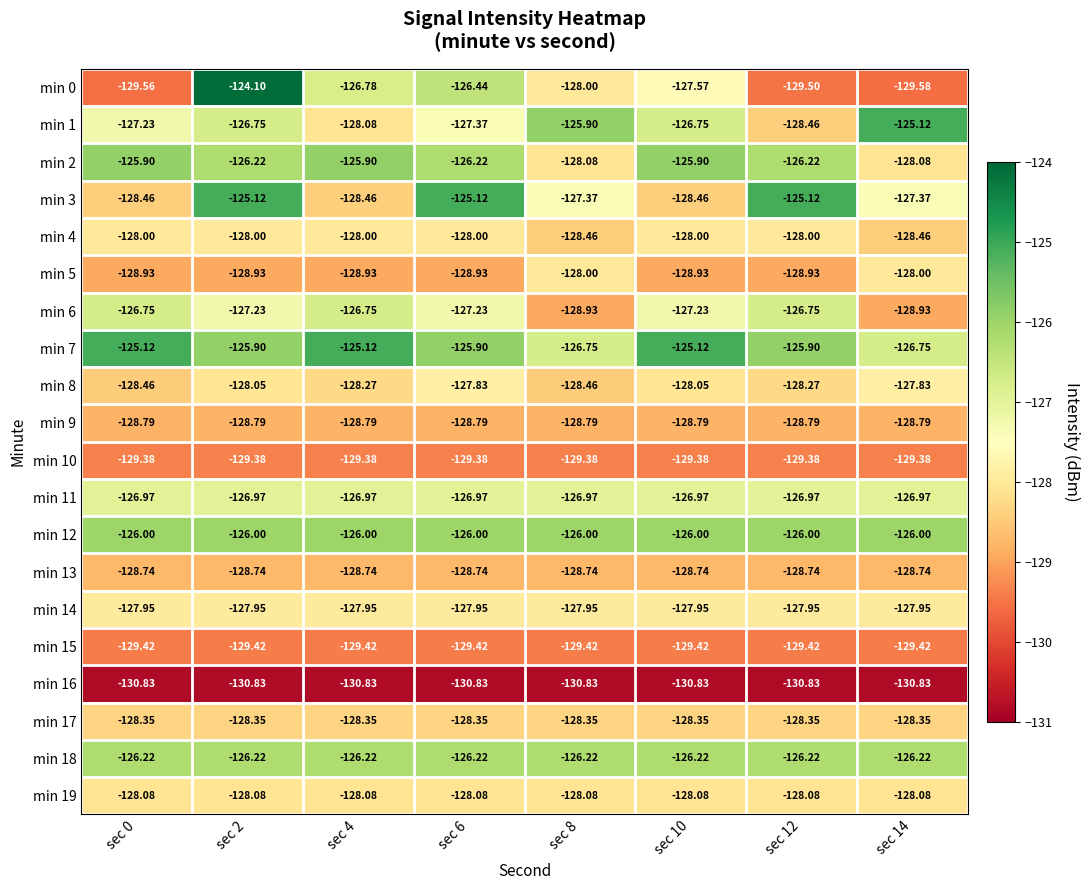

What is the minimum value shown in the chart?

-130.8